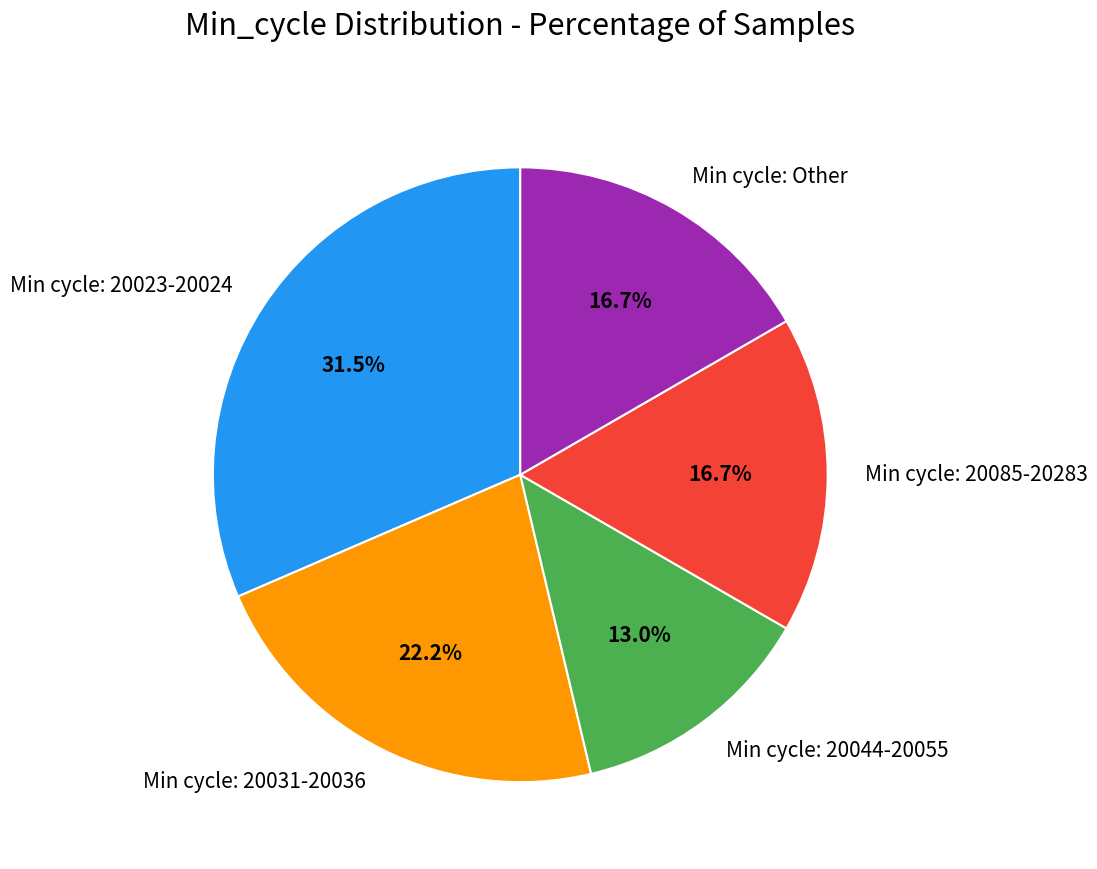

Is the sum of Min cycle: 20023-20024 and Min cycle: 20044-20055 greater than half?

No